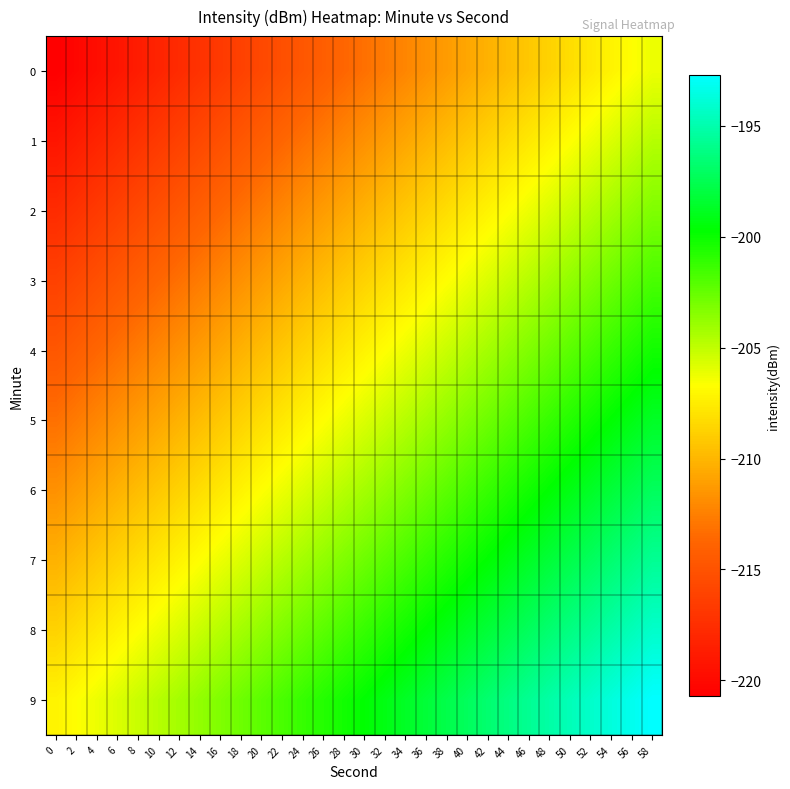

Reading left to right, list all the values displayed in this chart.

0: 0=-220.7	2=-220.2	4=-219.7	6=-219.2	8=-218.7	10=-218.2	12=-217.7	14=-217.2	16=-216.7	18=-216.2	20=-215.7	22=-215.2	24=-214.7	26=-214.2	28=-213.7	30=-213.2	32=-212.7	34=-212.2	36=-211.7	38=-211.2	40=-210.7	42=-210.2	44=-209.7	46=-209.2	48=-208.7	50=-208.2	52=-207.7	54=-207.2	56=-206.7	58=-206.2
1: 0=-219.2	2=-218.7	4=-218.2	6=-217.7	8=-217.2	10=-216.7	12=-216.2	14=-215.7	16=-215.2	18=-214.7	20=-214.2	22=-213.7	24=-213.2	26=-212.7	28=-212.2	30=-211.7	32=-211.2	34=-210.7	36=-210.2	38=-209.7	40=-209.2	42=-208.7	44=-208.2	46=-207.7	48=-207.2	50=-206.7	52=-206.2	54=-205.7	56=-205.2	58=-204.7
2: 0=-217.7	2=-217.2	4=-216.7	6=-216.2	8=-215.7	10=-215.2	12=-214.7	14=-214.2	16=-213.7	18=-213.2	20=-212.7	22=-212.2	24=-211.7	26=-211.2	28=-210.7	30=-210.2	32=-209.7	34=-209.2	36=-208.7	38=-208.2	40=-207.7	42=-207.2	44=-206.7	46=-206.2	48=-205.7	50=-205.2	52=-204.7	54=-204.2	56=-203.7	58=-203.2
3: 0=-216.2	2=-215.7	4=-215.2	6=-214.7	8=-214.2	10=-213.7	12=-213.2	14=-212.7	16=-212.2	18=-211.7	20=-211.2	22=-210.7	24=-210.2	26=-209.7	28=-209.2	30=-208.7	32=-208.2	34=-207.7	36=-207.2	38=-206.7	40=-206.2	42=-205.7	44=-205.2	46=-204.7	48=-204.2	50=-203.7	52=-203.2	54=-202.7	56=-202.2	58=-201.7
4: 0=-214.7	2=-214.2	4=-213.7	6=-213.2	8=-212.7	10=-212.2	12=-211.7	14=-211.2	16=-210.7	18=-210.2	20=-209.7	22=-209.2	24=-208.7	26=-208.2	28=-207.7	30=-207.2	32=-206.7	34=-206.2	36=-205.7	38=-205.2	40=-204.7	42=-204.2	44=-203.7	46=-203.2	48=-202.7	50=-202.2	52=-201.7	54=-201.2	56=-200.7	58=-200.2
5: 0=-213.2	2=-212.7	4=-212.2	6=-211.7	8=-211.2	10=-210.7	12=-210.2	14=-209.7	16=-209.2	18=-208.7	20=-208.2	22=-207.7	24=-207.2	26=-206.7	28=-206.2	30=-205.7	32=-205.2	34=-204.7	36=-204.2	38=-203.7	40=-203.2	42=-202.7	44=-202.2	46=-201.7	48=-201.2	50=-200.7	52=-200.2	54=-199.7	56=-199.2	58=-198.7
6: 0=-211.7	2=-211.2	4=-210.7	6=-210.2	8=-209.7	10=-209.2	12=-208.7	14=-208.2	16=-207.7	18=-207.2	20=-206.7	22=-206.2	24=-205.7	26=-205.2	28=-204.7	30=-204.2	32=-203.7	34=-203.2	36=-202.7	38=-202.2	40=-201.7	42=-201.2	44=-200.7	46=-200.2	48=-199.7	50=-199.2	52=-198.7	54=-198.2	56=-197.7	58=-197.2
7: 0=-210.2	2=-209.7	4=-209.2	6=-208.7	8=-208.2	10=-207.7	12=-207.2	14=-206.7	16=-206.2	18=-205.7	20=-205.2	22=-204.7	24=-204.2	26=-203.7	28=-203.2	30=-202.7	32=-202.2	34=-201.7	36=-201.2	38=-200.7	40=-200.2	42=-199.7	44=-199.2	46=-198.7	48=-198.2	50=-197.7	52=-197.2	54=-196.7	56=-196.2	58=-195.7
8: 0=-208.7	2=-208.2	4=-207.7	6=-207.2	8=-206.7	10=-206.2	12=-205.7	14=-205.2	16=-204.7	18=-204.2	20=-203.7	22=-203.2	24=-202.7	26=-202.2	28=-201.7	30=-201.2	32=-200.7	34=-200.2	36=-199.7	38=-199.2	40=-198.7	42=-198.2	44=-197.7	46=-197.2	48=-196.7	50=-196.2	52=-195.7	54=-195.2	56=-194.7	58=-194.2
9: 0=-207.2	2=-206.7	4=-206.2	6=-205.7	8=-205.2	10=-204.7	12=-204.2	14=-203.7	16=-203.2	18=-202.7	20=-202.2	22=-201.7	24=-201.2	26=-200.7	28=-200.2	30=-199.7	32=-199.2	34=-198.7	36=-198.2	38=-197.7	40=-197.2	42=-196.7	44=-196.2	46=-195.7	48=-195.2	50=-194.7	52=-194.2	54=-193.7	56=-193.2	58=-192.7